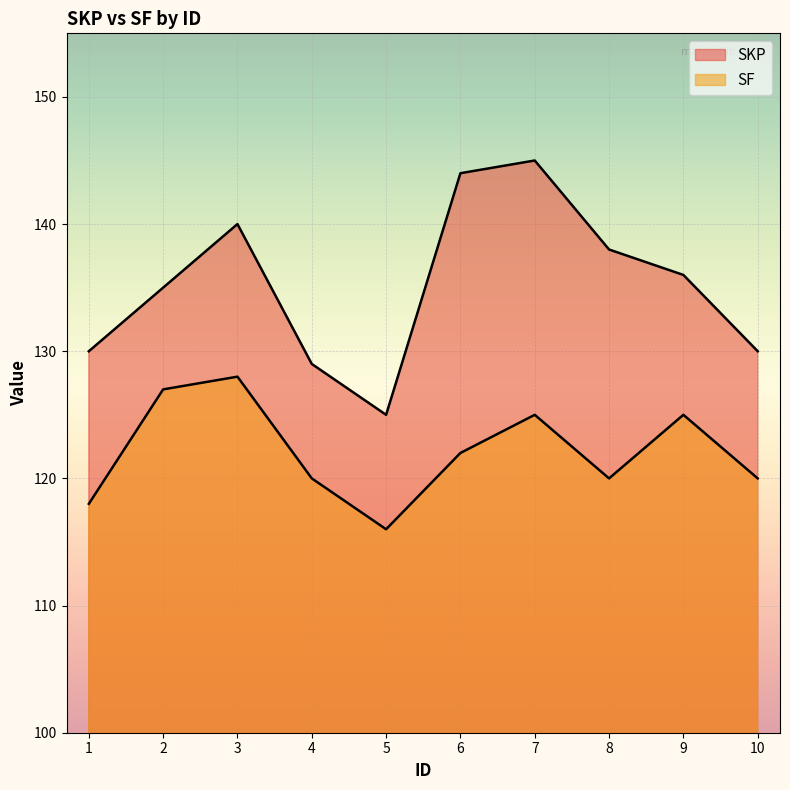

Rank the series by their average value, from highest to lowest.

SKP, SF